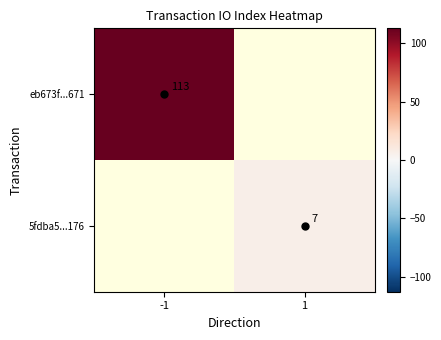

True or false: 5fdba5...176 has a value of 7 at 1.

True